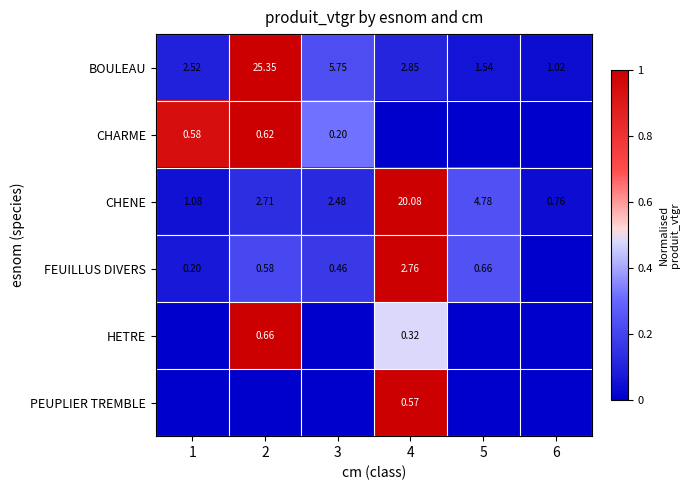

Count the number of categories in the chart.

6